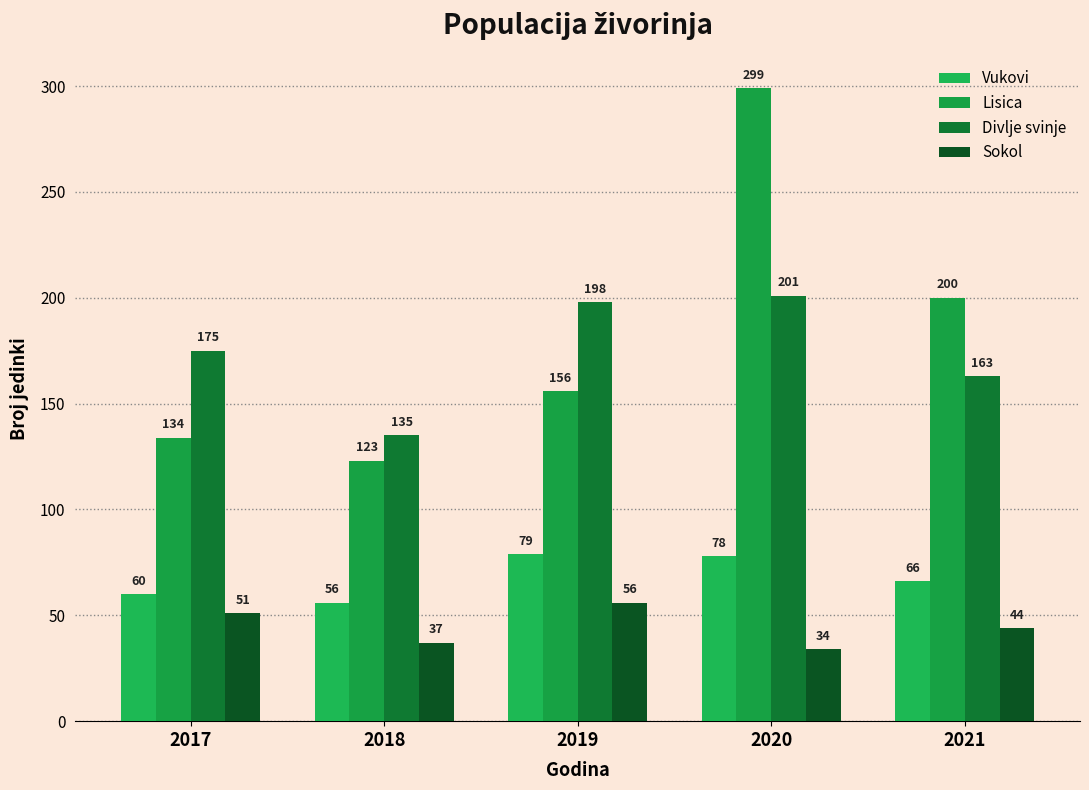

Which series has the largest range (max minus min)?

Lisica